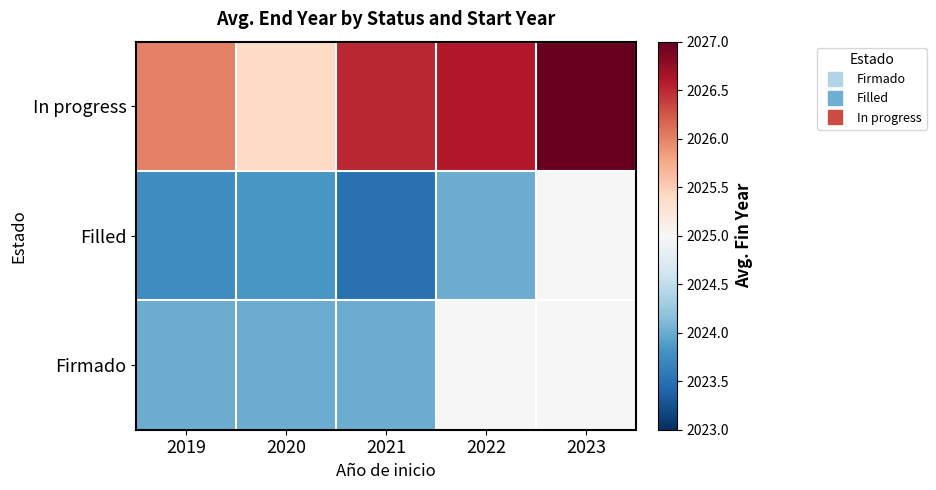

At how many categories does at least one series exceed 2024?

5